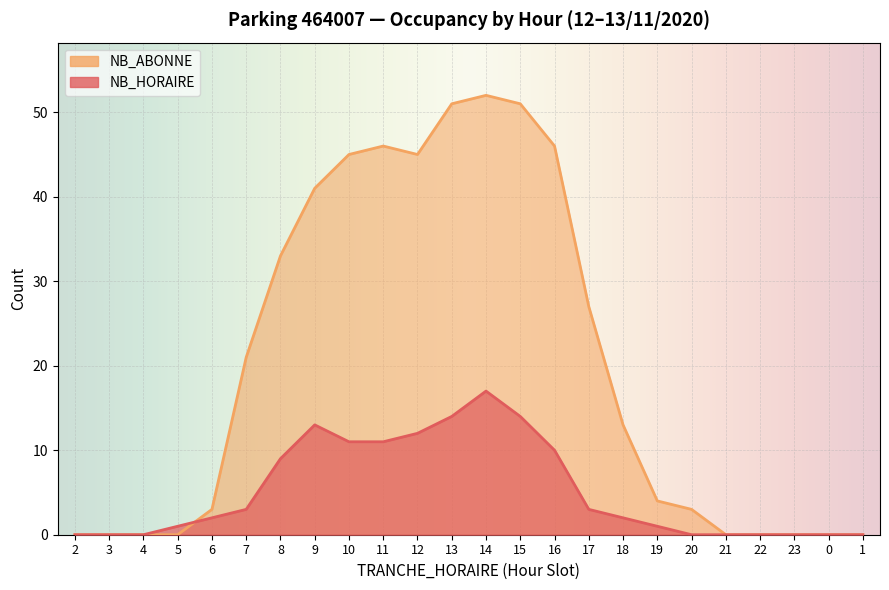

How many values in NB_HORAIRE are above zero?

15